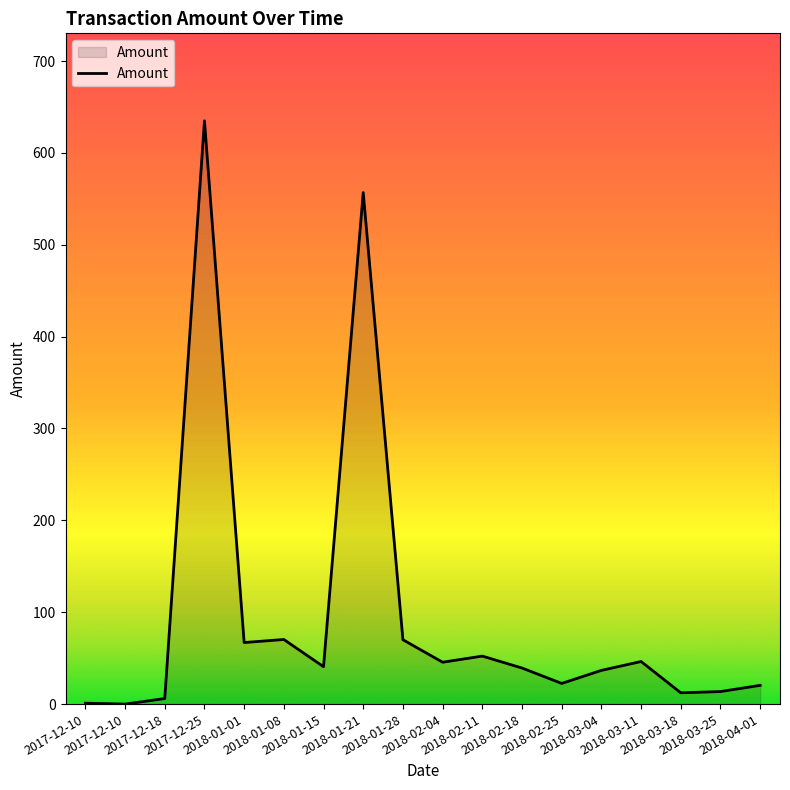

Does the chart display data point markers on the line(s)?

No